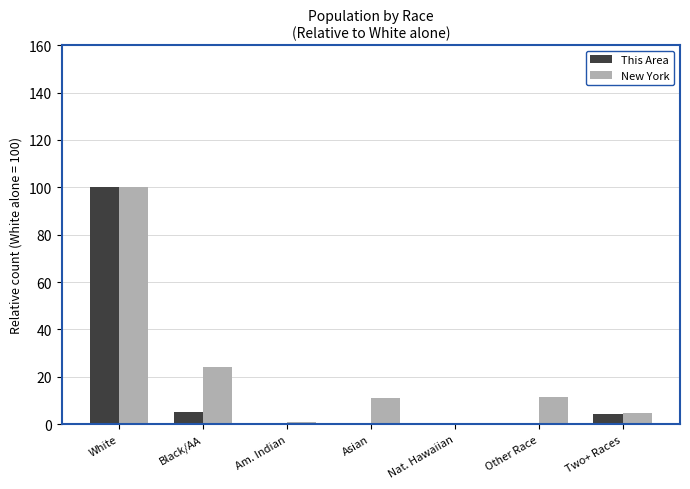

Which category has the highest value across all series?

White